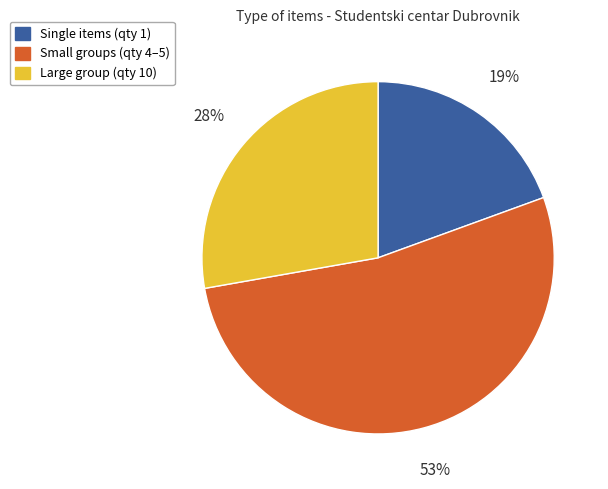

To the nearest percent, what percentage of the pie is Small groups (qty 4–5)?

53%